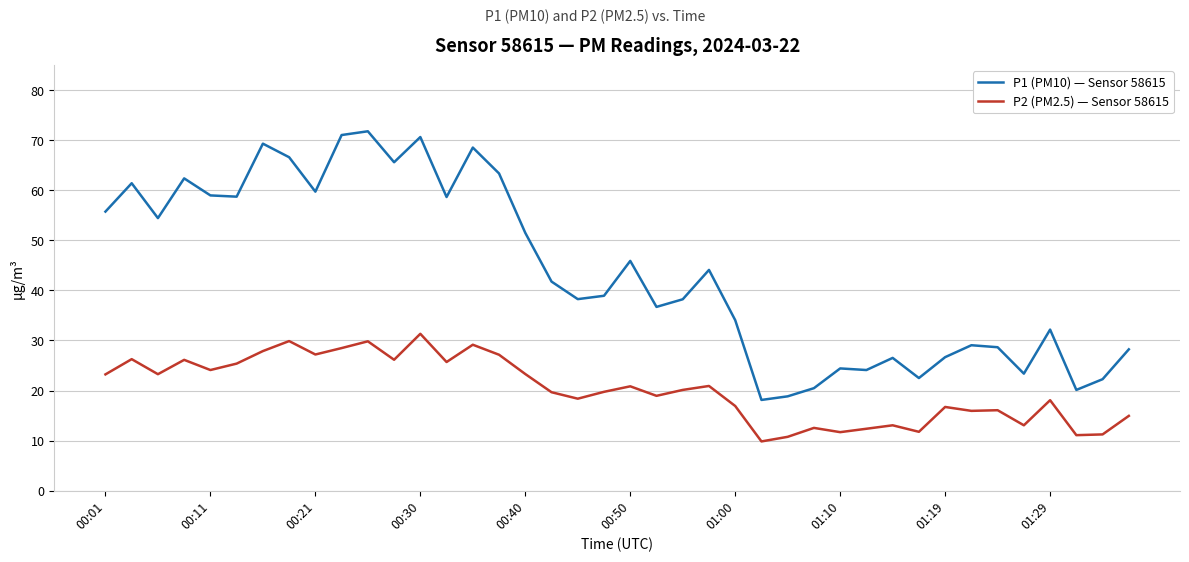

True or false: P1 (PM10) — Sensor 58615 and P2 (PM2.5) — Sensor 58615 intersect in this chart.

False